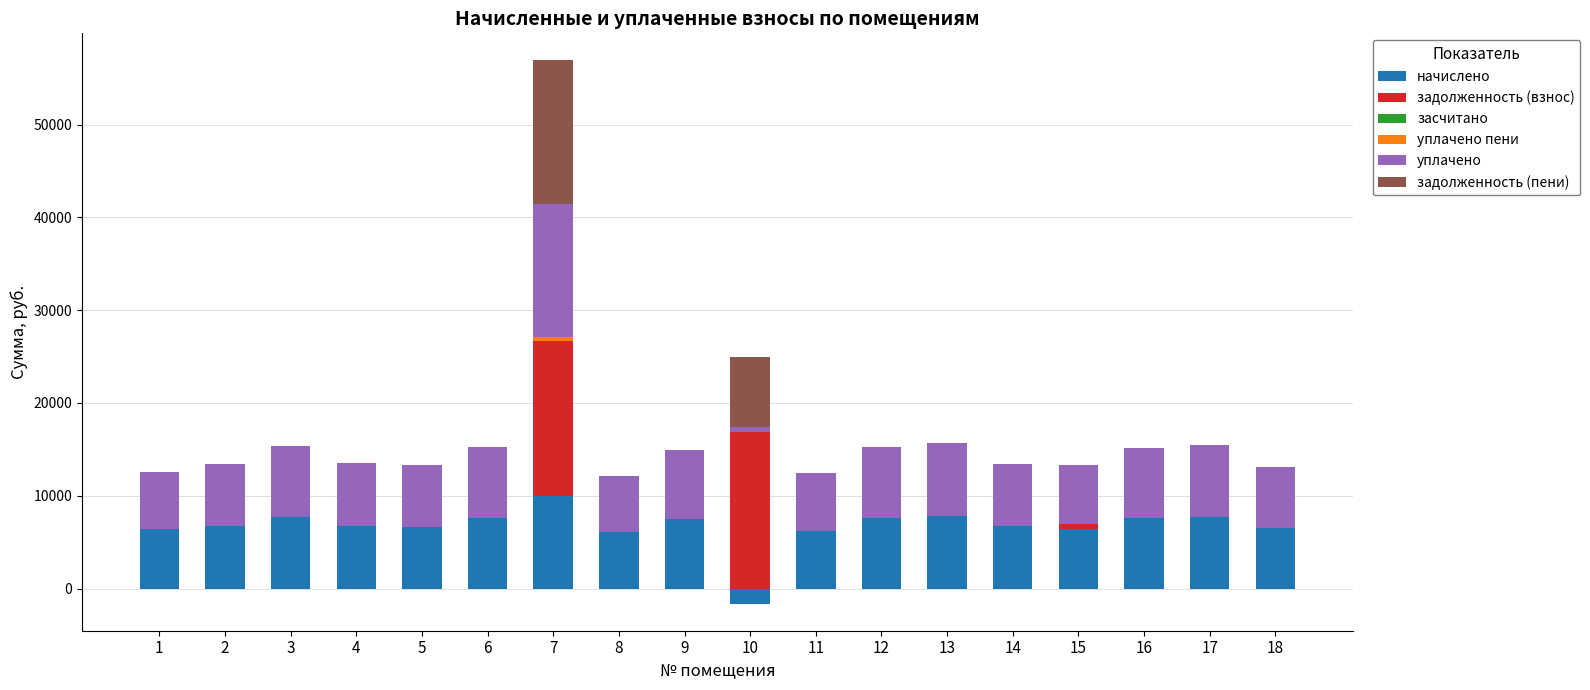

Which series changed the most between 6 and 7?

задолженность (взнос)